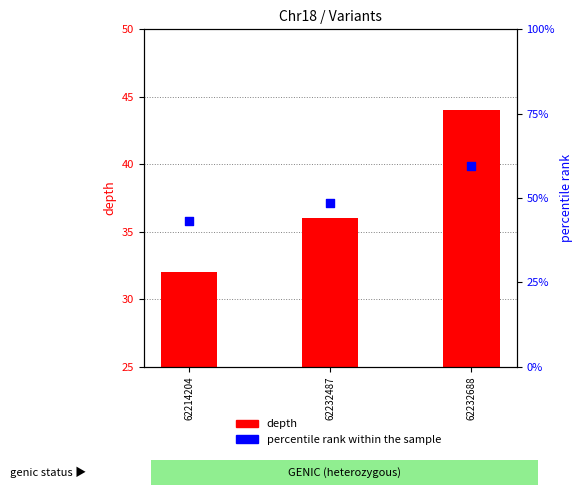

Which has a higher value, 62232487 or 62214204?

62232487